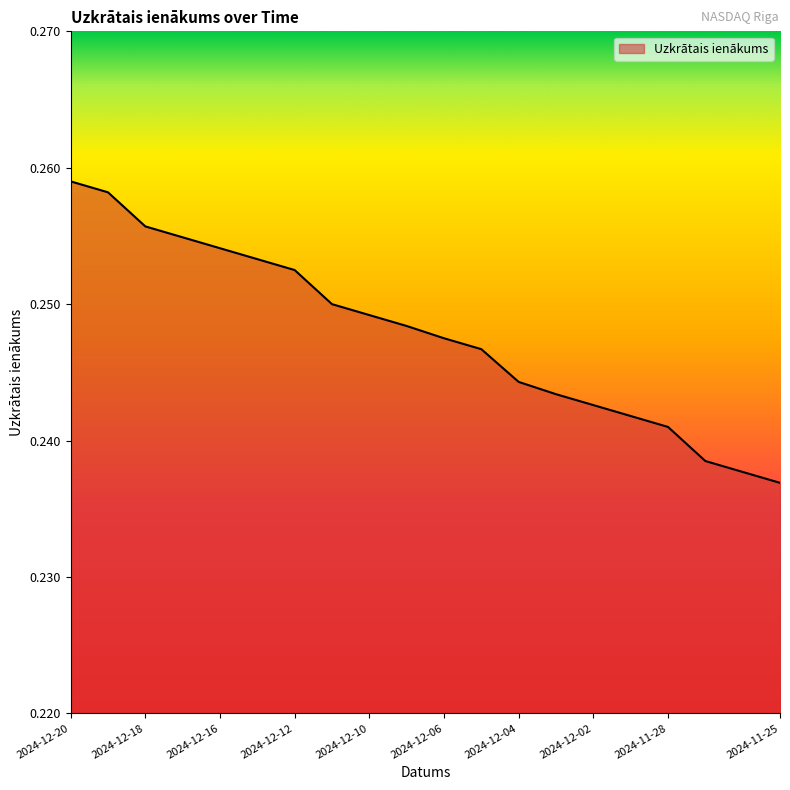

List the labels in order of value, largest first.

2024-12-20, 2024-12-19, 2024-12-18, 2024-12-17, 2024-12-16, 2024-12-13, 2024-12-12, 2024-12-11, 2024-12-10, 2024-12-09, 2024-12-06, 2024-12-05, 2024-12-04, 2024-12-03, 2024-12-02, 2024-11-29, 2024-11-28, 2024-11-27, 2024-11-26, 2024-11-25